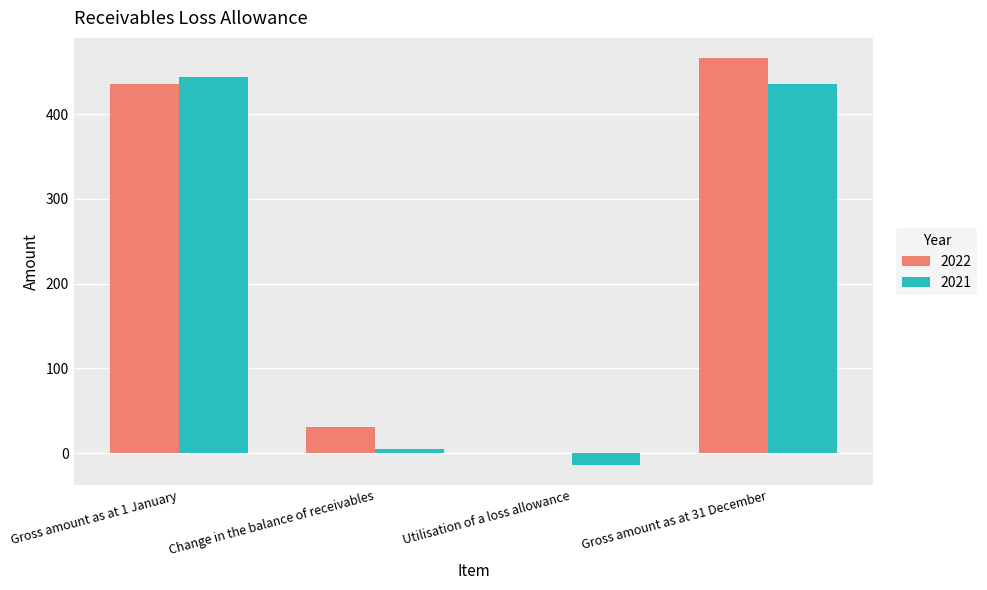

What is the greatest value displayed?

466